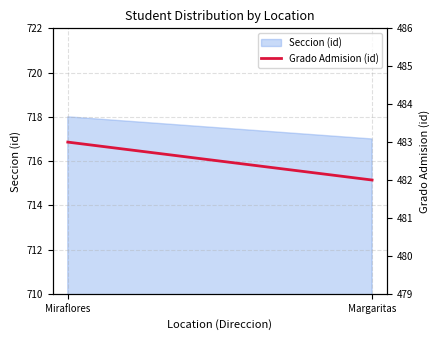

Rank the categories by value from highest to lowest.

Miraflores, Margaritas